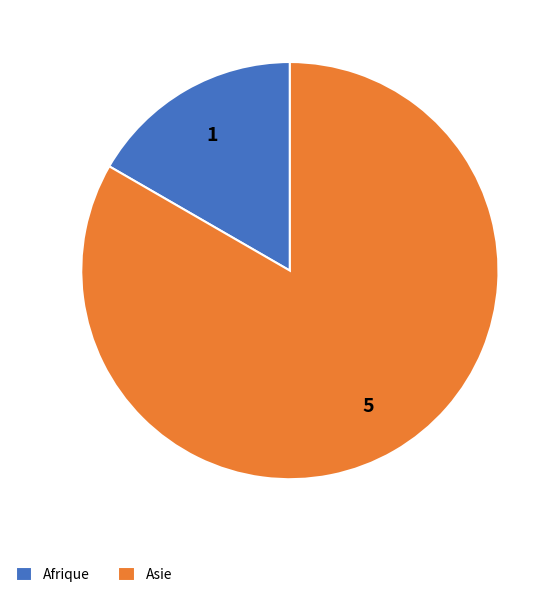

Is Afrique the majority of the pie?

No